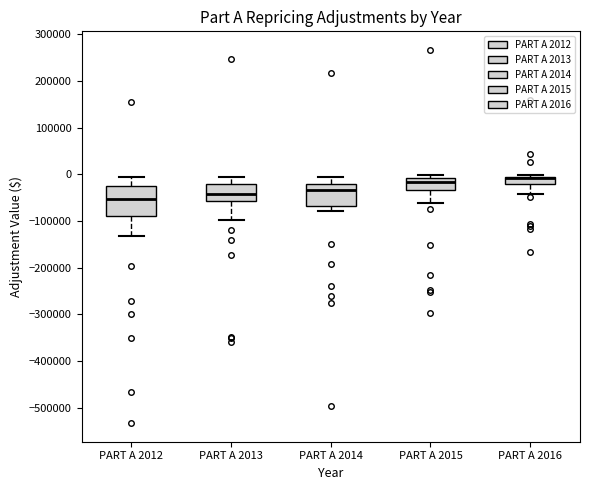

Reading left to right, transcribe this box plot: for each box, give where its median line is, the range the box spans, and where its two whiskers end, as read against the y-axis. The values are not printed on the chart, so give them approximately, as read against the axis.

PART A 2012: median -50000, box -90000 to -30000, whiskers -130000 to -10000
PART A 2013: median -40000, box -60000 to -20000, whiskers -100000 to -10000
PART A 2014: median -30000, box -70000 to -20000, whiskers -80000 to -10000
PART A 2015: median -20000, box -30000 to -10000, whiskers -60000 to 0
PART A 2016: median -10000 (drawn on the box's upper edge), box -20000 to -10000, whiskers -40000 to 0